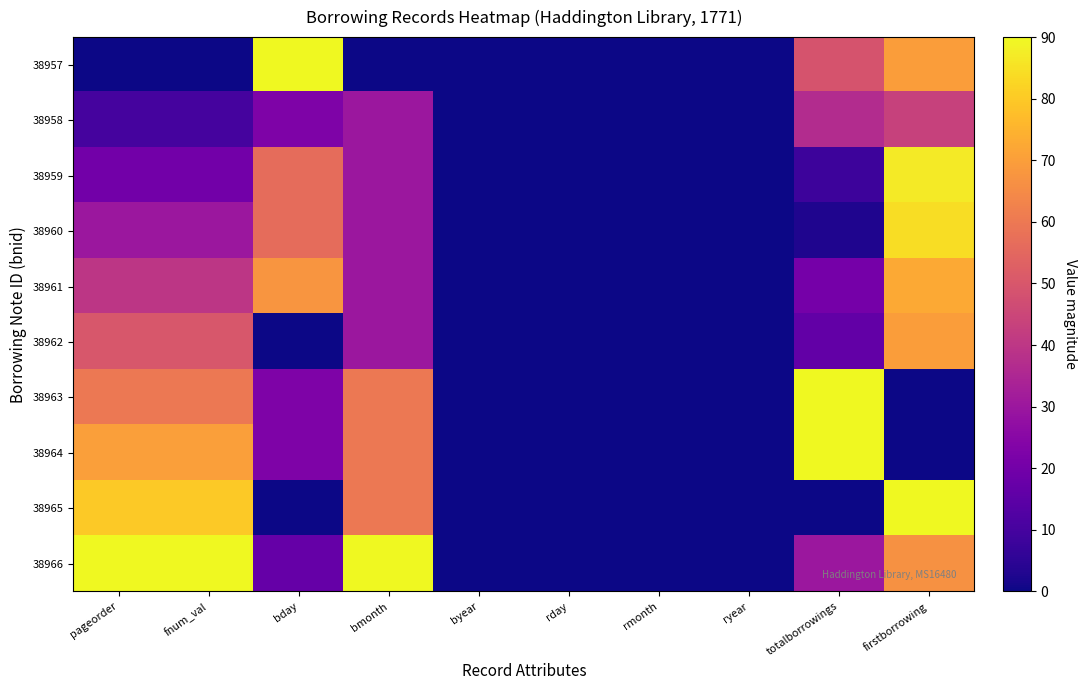

Which series has the largest total across all categories?

38966